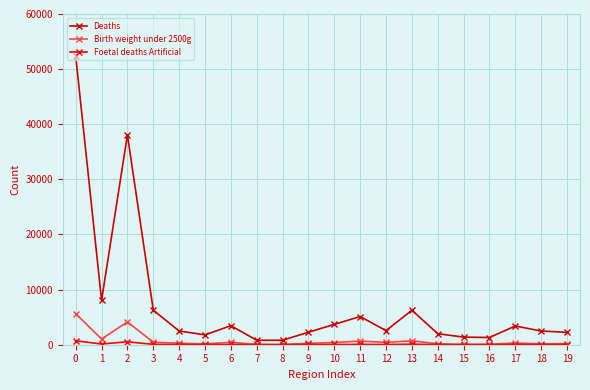

At which category is the sum across all series the highest?

0